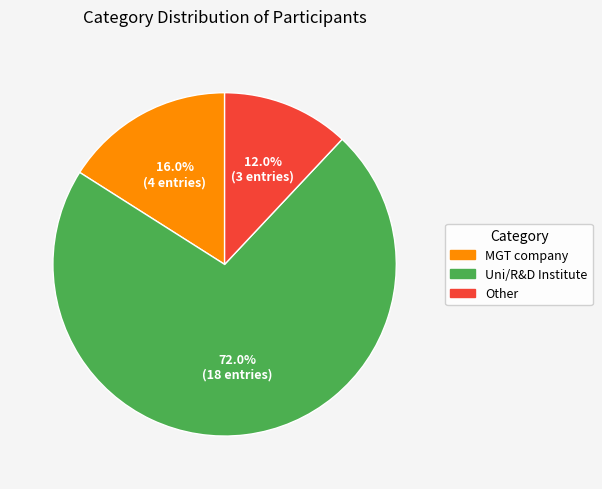

Count the number of slices in the pie.

3